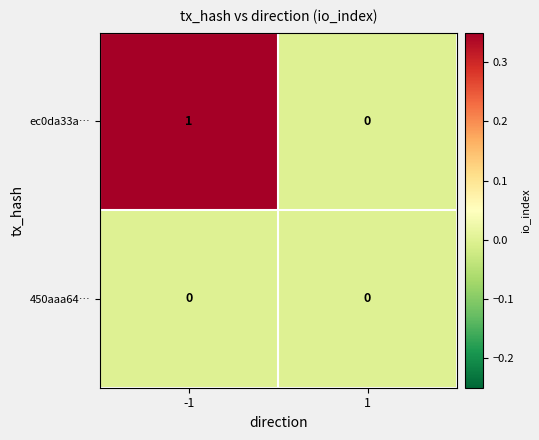

The ec0da33a… series shows 1 at -1. True or false?

True